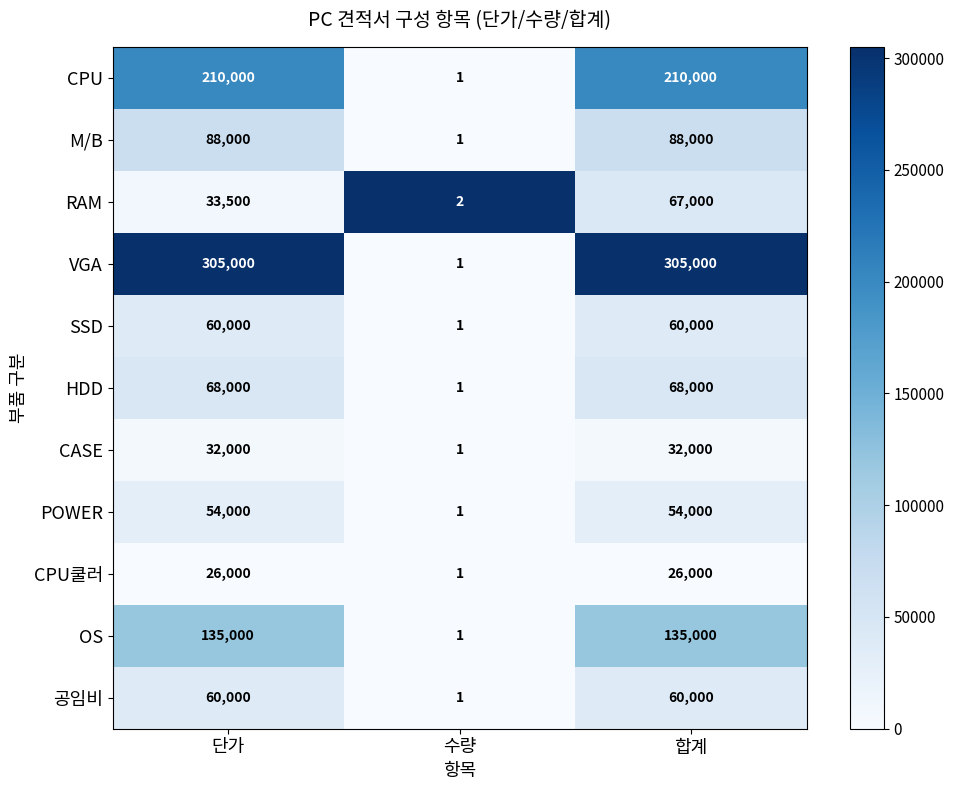

Is the value of RAM at 수량 greater than the value of VGA at 수량?

Yes